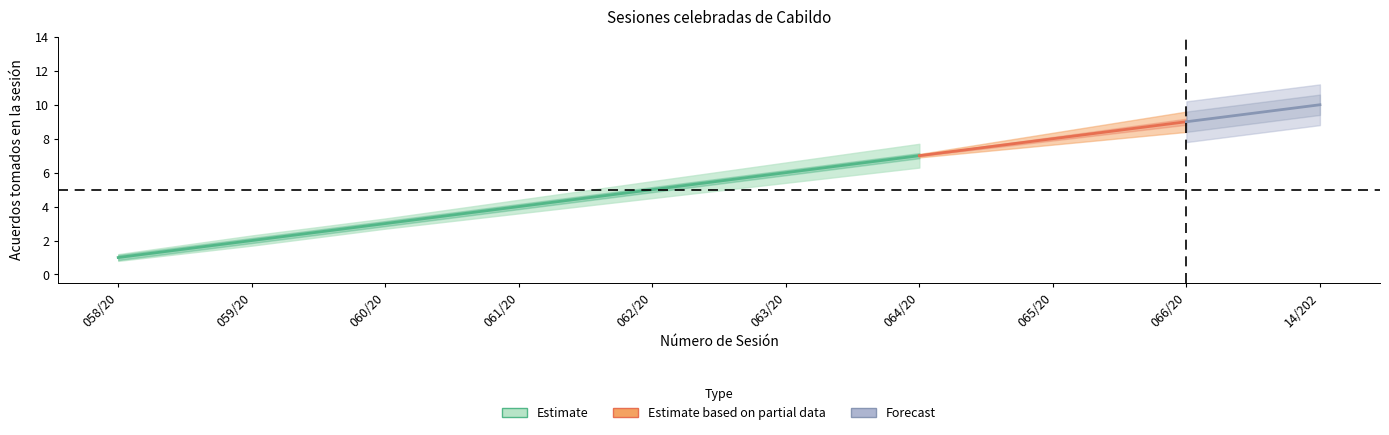

True or false: Acuerdos tomados and Acuerdos lower cross at least once.

False